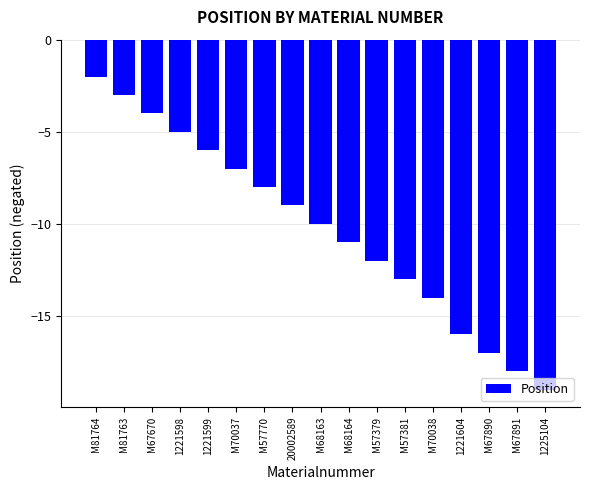

Reading left to right, list all the values displayed in this chart.

M81764=-2	M81763=-3	M67670=-4	1221598=-5	1221599=-6	M70037=-7	M57770=-8	20002589=-9	M68163=-10	M68164=-11	M57379=-12	M57381=-13	M70038=-14	1221604=-16	M67890=-17	M67891=-18	1225104=-19